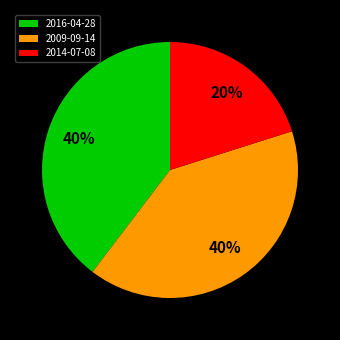

Is there a majority slice in this chart?

No